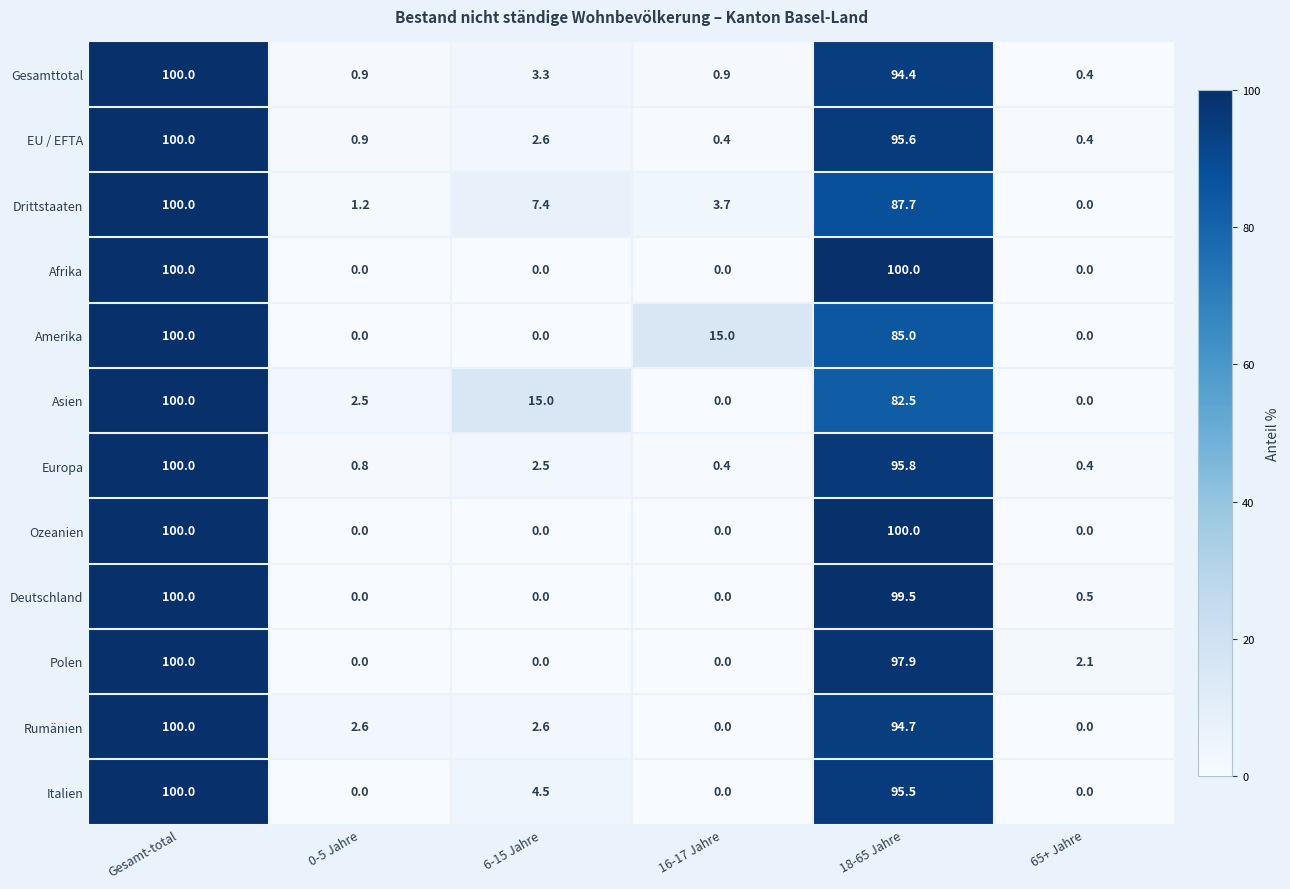

What is the greatest value displayed?

100.0